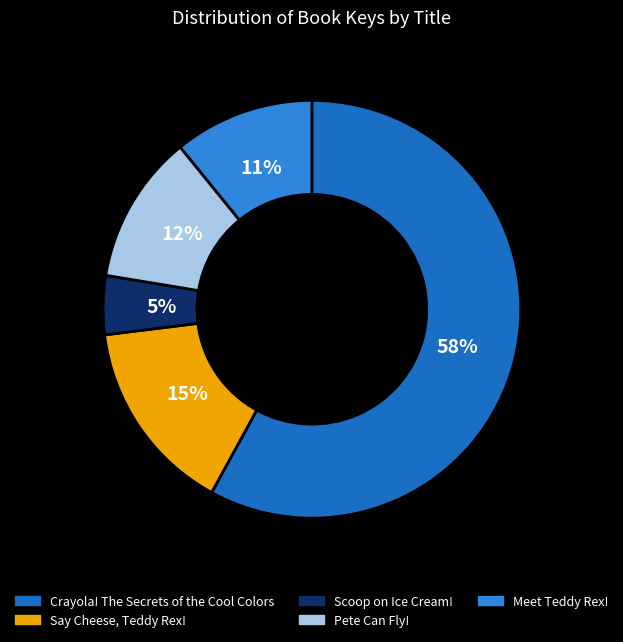

Rank the categories by value from lowest to highest.

Scoop on Ice Cream!, Meet Teddy Rex!, Pete Can Fly!, Say Cheese, Teddy Rex!, Crayola! The Secrets of the Cool Colors